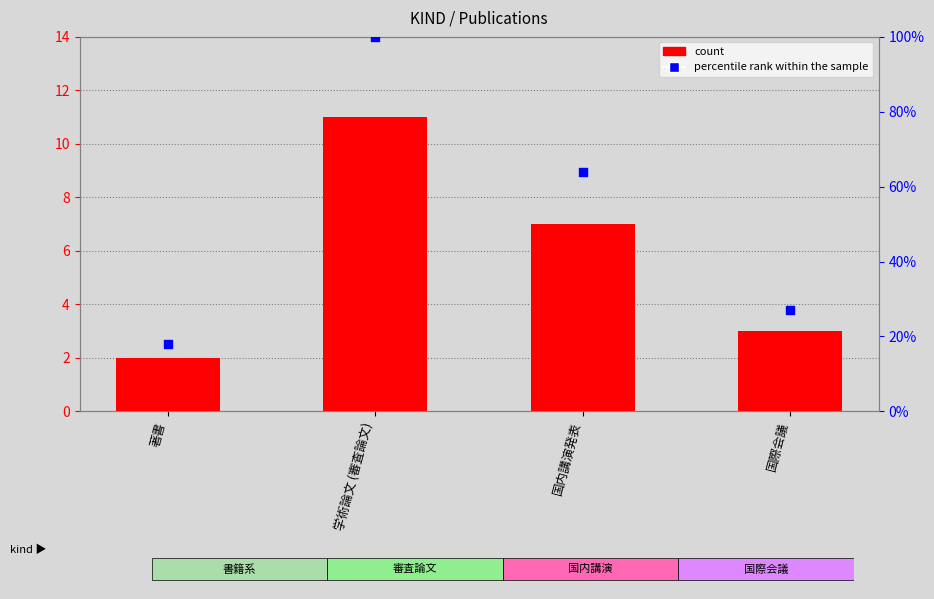

At how many categories does at least one series exceed 72?

1